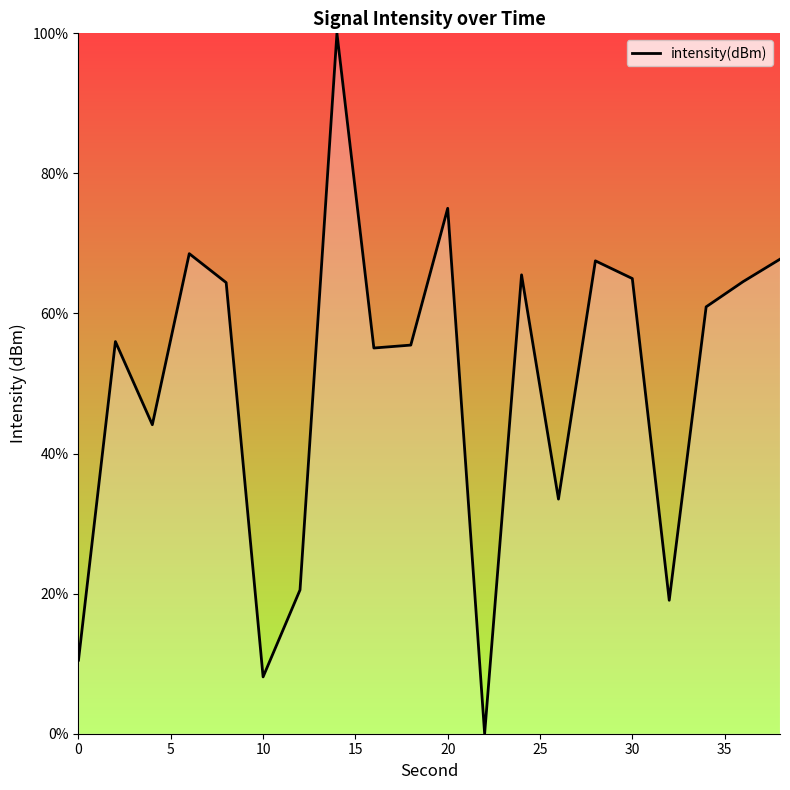

What is the maximum value shown in the chart?

100.0